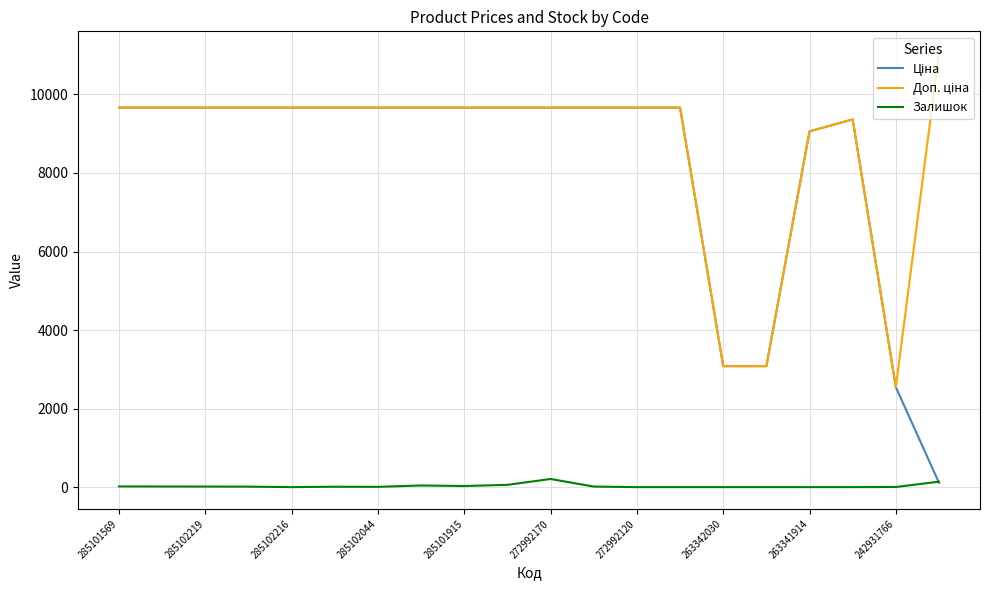

What is the greatest value displayed?

11055.0